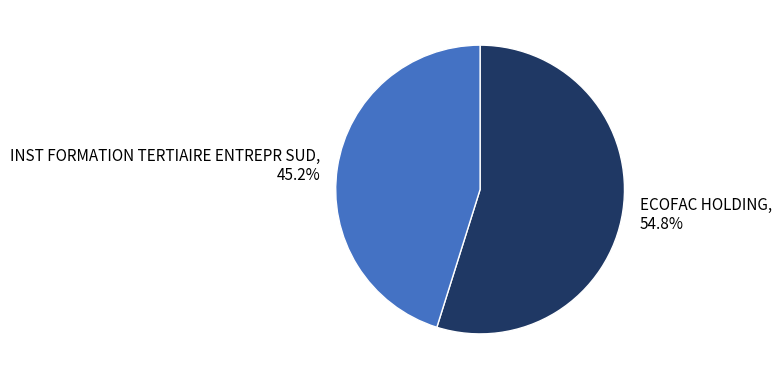

To the nearest percent, what portion does INST FORMATION TERTIAIRE ENTREPR SUD represent?

45%